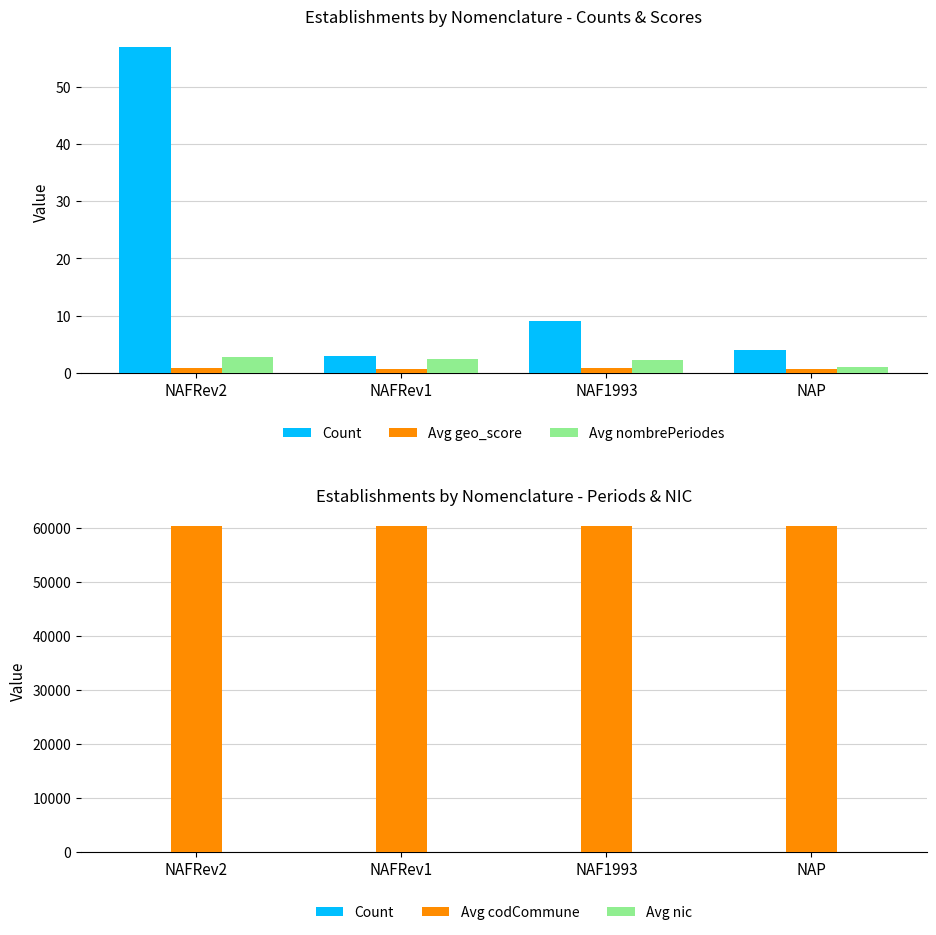

Which series has the largest total across all categories?

Avg codCommune